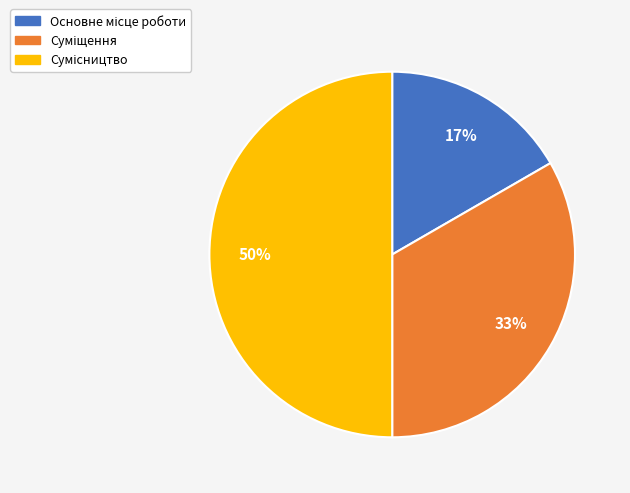

To the nearest percent, what is the average slice percentage?

33%